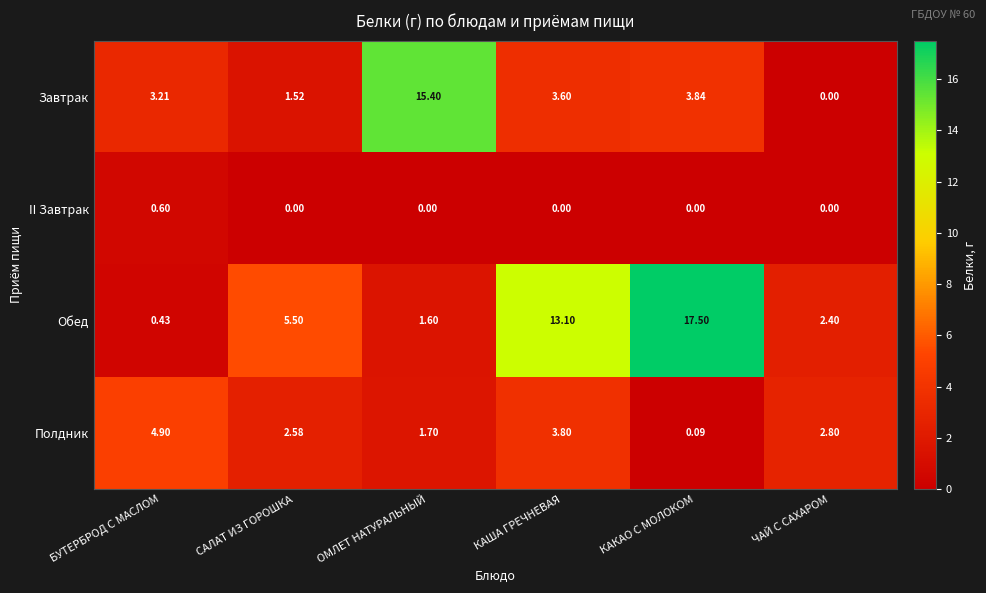

Which series changed the most between САЛАТ ИЗ ГОРОШКА and КАКАО С МОЛОКОМ?

Обед